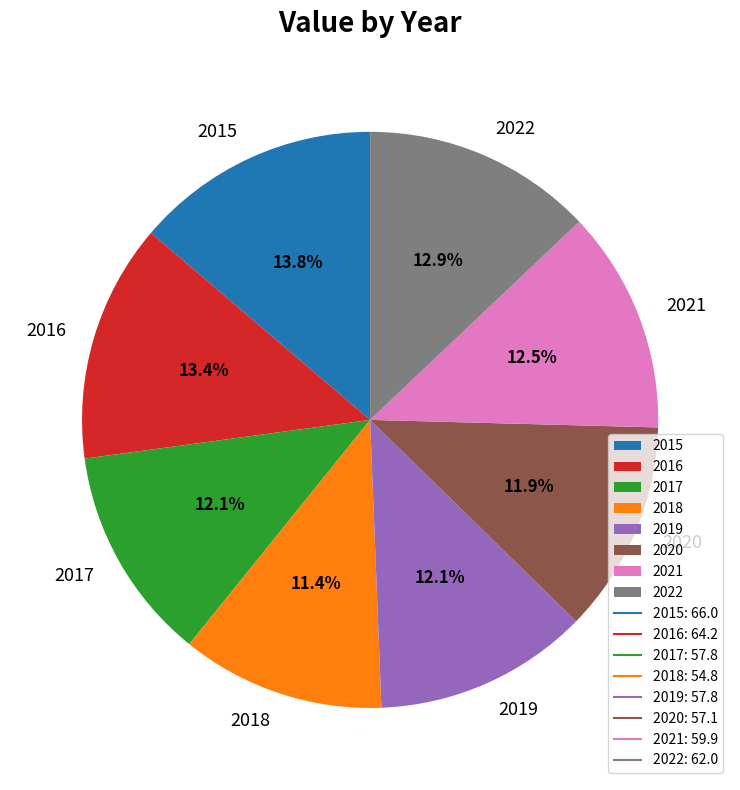

Is it true that 2018 is 5% of the pie?

False